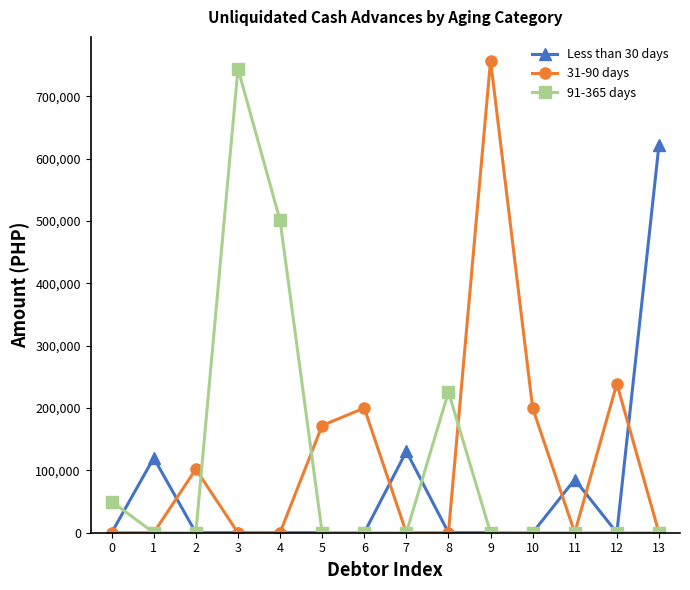

Reading right to left, transcribe all the data shown in this chart.

Less than 30 days: 13=621600.0	12=0.0	11=85300.0	10=0.0	9=0.0	8=0.0	7=130400.0	6=0.0	5=0.0	4=0.0	3=0.0	2=0.0	1=120000.0	0=0.0
31-90 days: 13=0.0	12=239150.0	11=0.0	10=200000.0	9=757500.0	8=0.0	7=0.0	6=200000.0	5=171950.0	4=0.0	3=0.0	2=101900.0	1=0.0	0=0.0
91-365 days: 13=0.0	12=0.0	11=0.0	10=0.0	9=0.0	8=225900.0	7=0.0	6=0.0	5=0.0	4=501077.9	3=744500.0	2=0.0	1=0.0	0=50000.0